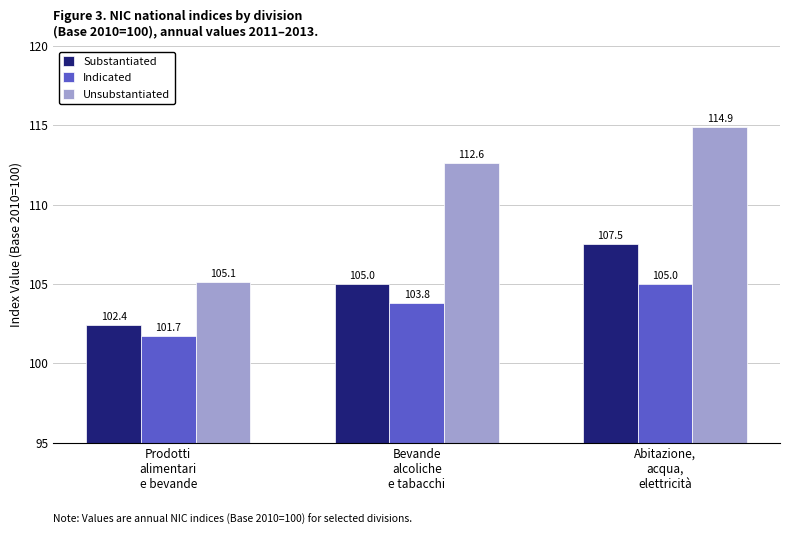

How many data points in Indicated are less than 103?

1